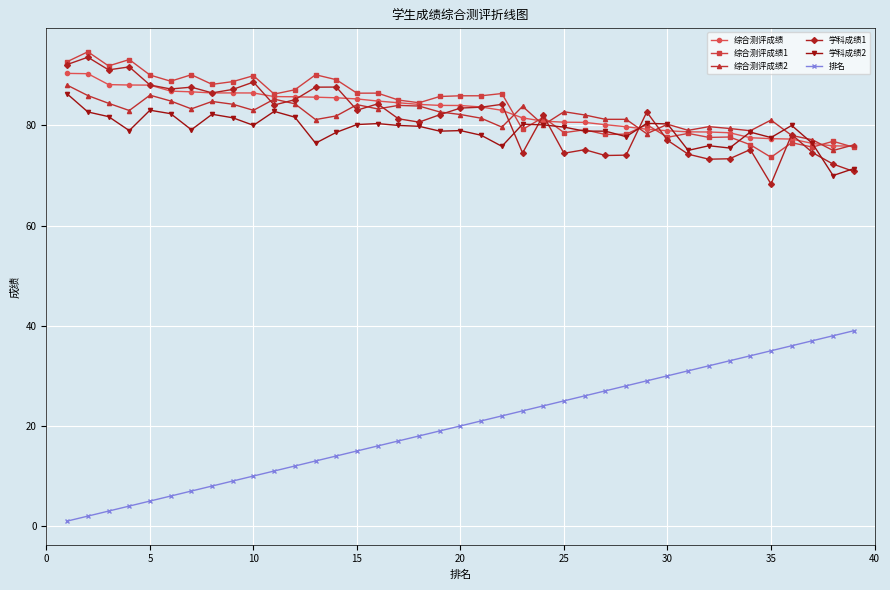

Which series has the widest spread of values?

排名